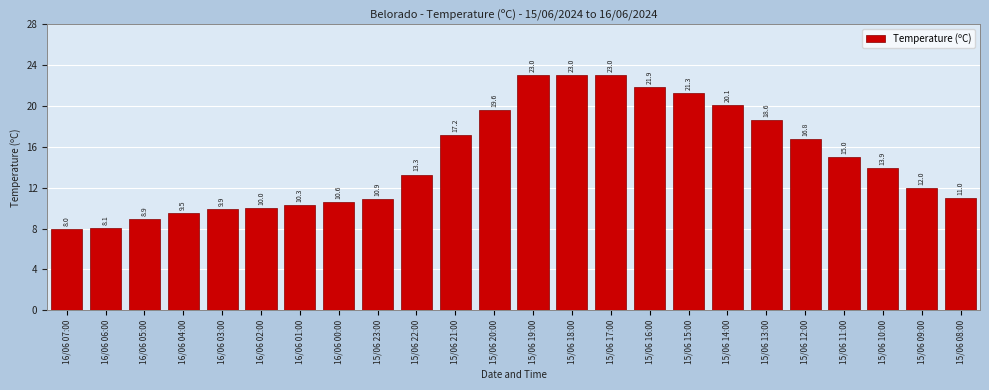

Reading right to left, list all the values displayed in this chart.

15/06 08:00=11.0	15/06 09:00=12.0	15/06 10:00=13.9	15/06 11:00=15.0	15/06 12:00=16.8	15/06 13:00=18.6	15/06 14:00=20.1	15/06 15:00=21.3	15/06 16:00=21.9	15/06 17:00=23.0	15/06 18:00=23.0	15/06 19:00=23.0	15/06 20:00=19.6	15/06 21:00=17.2	15/06 22:00=13.3	15/06 23:00=10.9	16/06 00:00=10.6	16/06 01:00=10.3	16/06 02:00=10.0	16/06 03:00=9.9	16/06 04:00=9.5	16/06 05:00=8.9	16/06 06:00=8.1	16/06 07:00=8.0